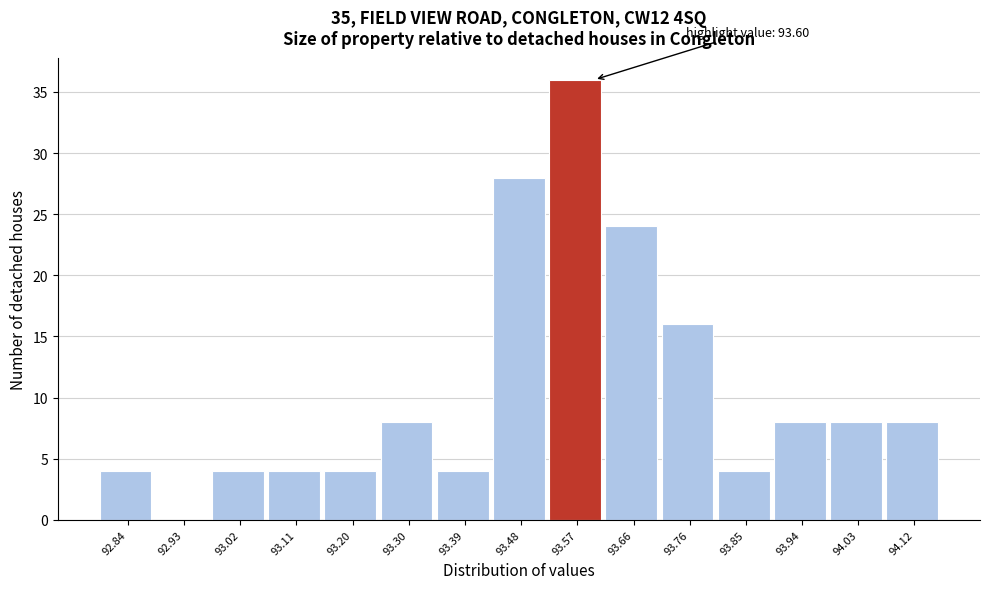

Which range on the x-axis has the tallest bar?

93.526 to 93.618